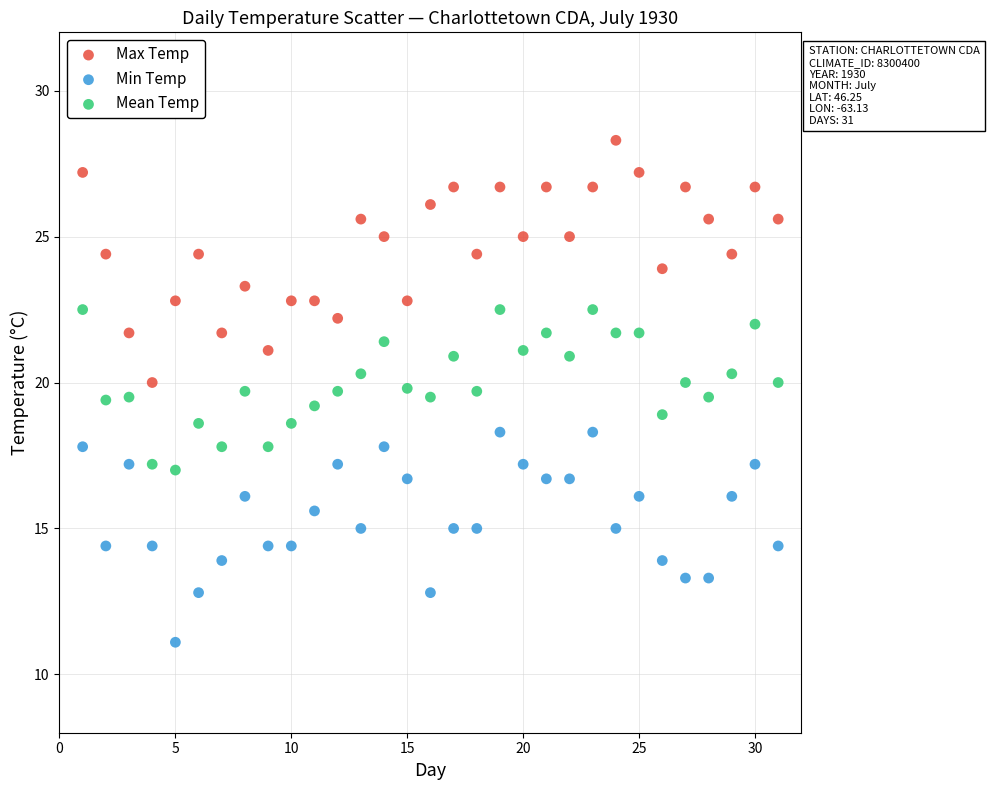

Which series reaches the minimum Y coordinate?

Min Temp